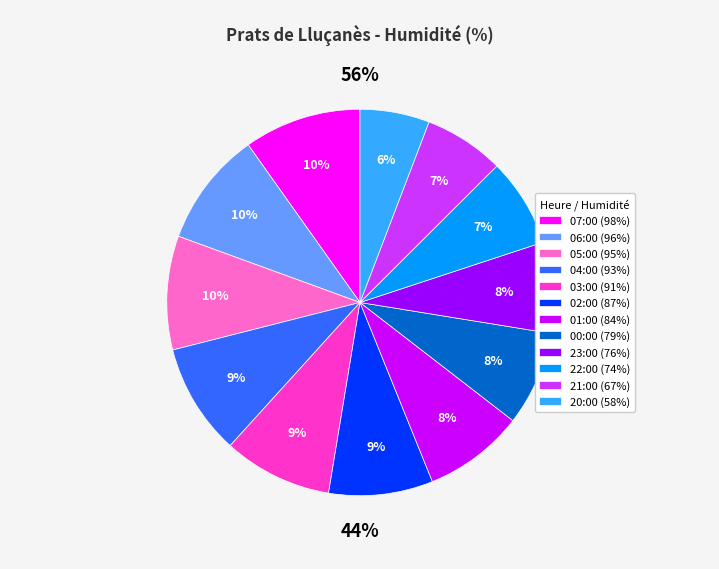

Combined, what portion of the pie is 20:00 and 07:00?

15.6%